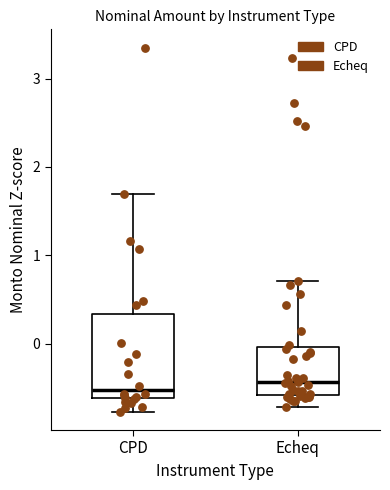

Reading left to right, transcribe this box plot: for each box, give where its median line is, the range the box spans, and where its two whiskers end, as read against the y-axis. The values are not printed on the chart, so give them approximately, as read against the axis.

CPD: median -0.5, box -0.6 to 0.3, whiskers -0.8 to 1.7
Echeq: median -0.4, box -0.6 to 0.0, whiskers -0.7 to 0.7